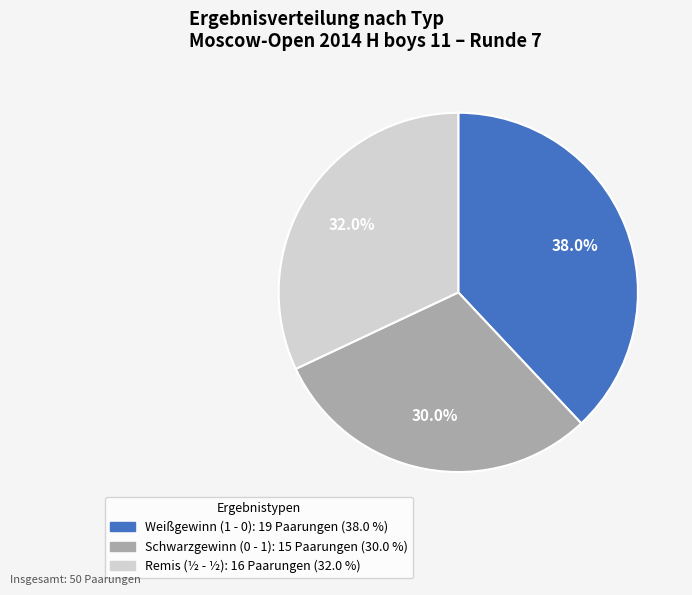

Is there a majority slice in this chart?

No